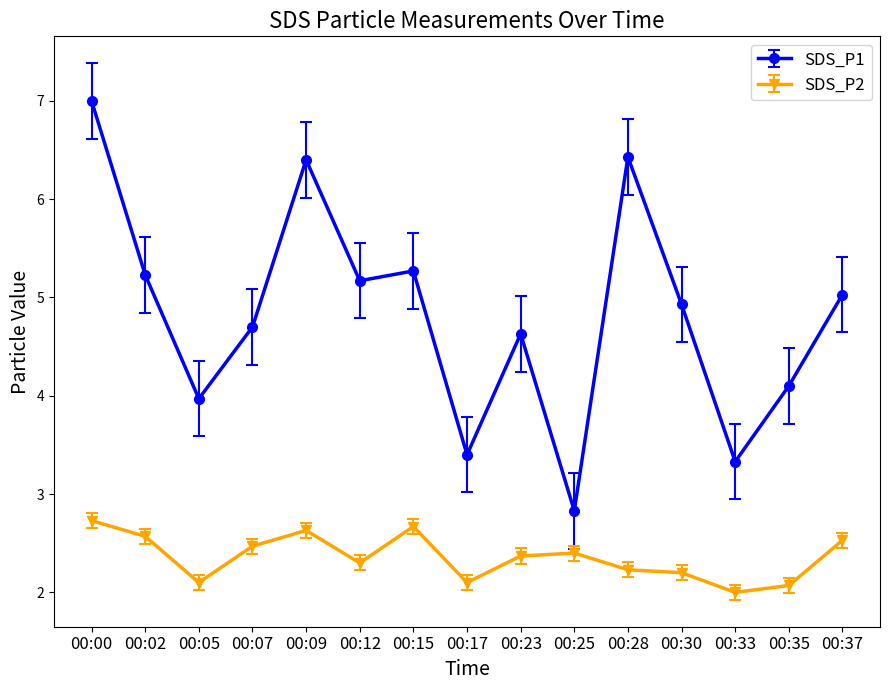

Which series has the widest spread of values?

SDS_P1